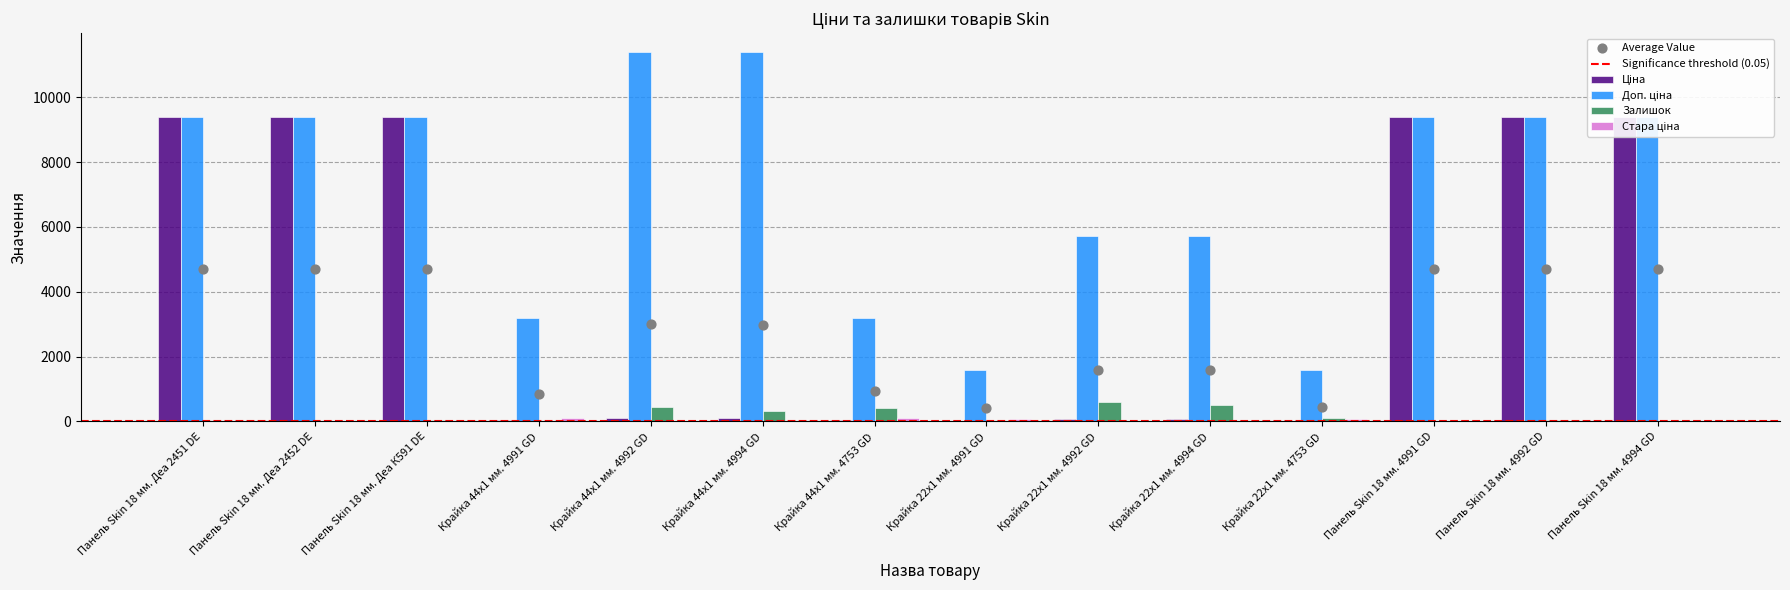

At how many categories does at least one series exceed 2081?

12